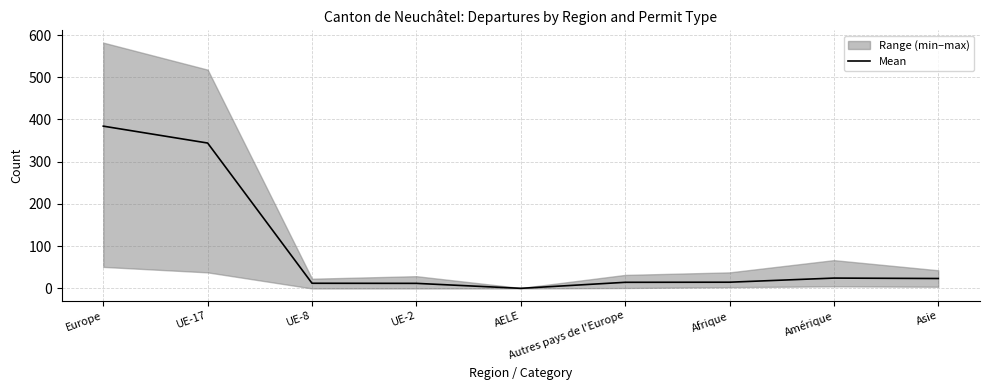

The chart shows a value of 20.0 at UE-8. True or false?

False